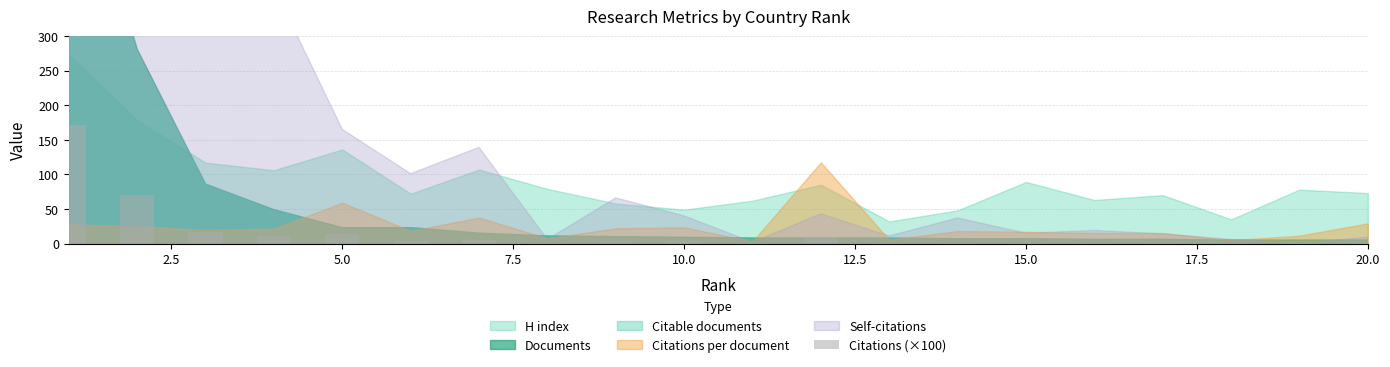

What is the maximum value shown in the chart?

171.3